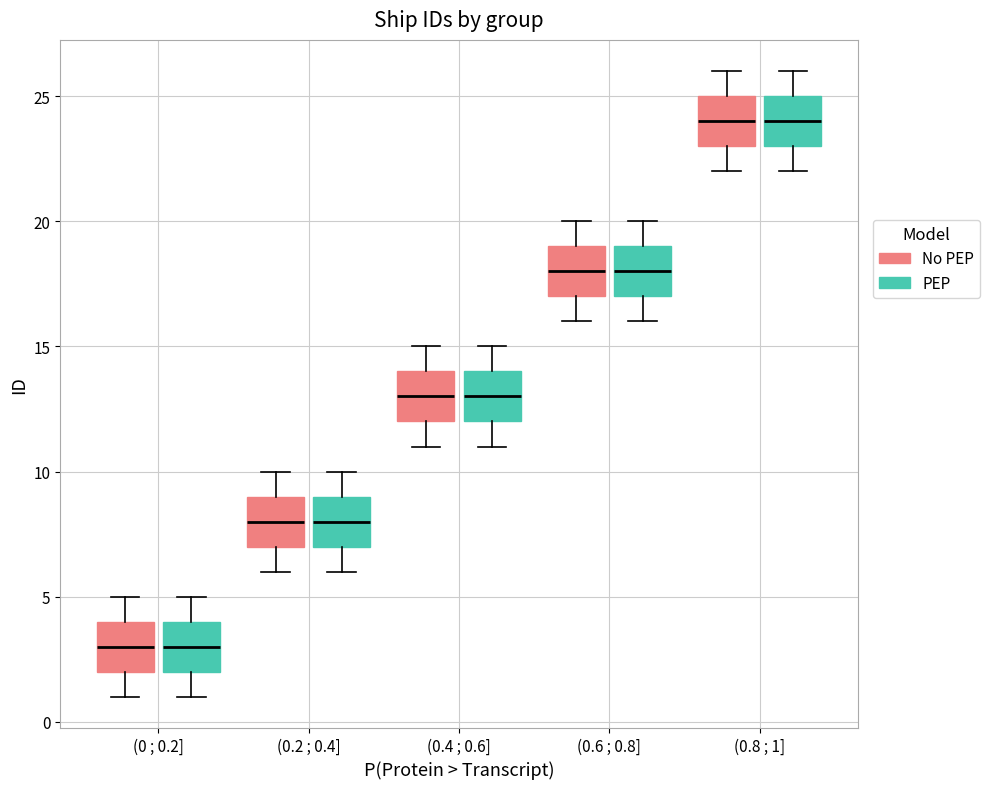

Reading left to right, transcribe this box plot: for each box, give where its median line is, the range the box spans, and where its two whiskers end, as read against the y-axis. The values are not printed on the chart, so give them approximately, as read against the axis.

(0 ; 0.2] (No PEP): median 3, box 2 to 4, whiskers 1 to 5
(0 ; 0.2] (PEP): median 3, box 2 to 4, whiskers 1 to 5
(0.2 ; 0.4] (No PEP): median 8, box 7 to 9, whiskers 6 to 10
(0.2 ; 0.4] (PEP): median 8, box 7 to 9, whiskers 6 to 10
(0.4 ; 0.6] (No PEP): median 13, box 12 to 14, whiskers 11 to 15
(0.4 ; 0.6] (PEP): median 13, box 12 to 14, whiskers 11 to 15
(0.6 ; 0.8] (No PEP): median 18, box 17 to 19, whiskers 16 to 20
(0.6 ; 0.8] (PEP): median 18, box 17 to 19, whiskers 16 to 20
(0.8 ; 1] (No PEP): median 24, box 23 to 25, whiskers 22 to 26
(0.8 ; 1] (PEP): median 24, box 23 to 25, whiskers 22 to 26